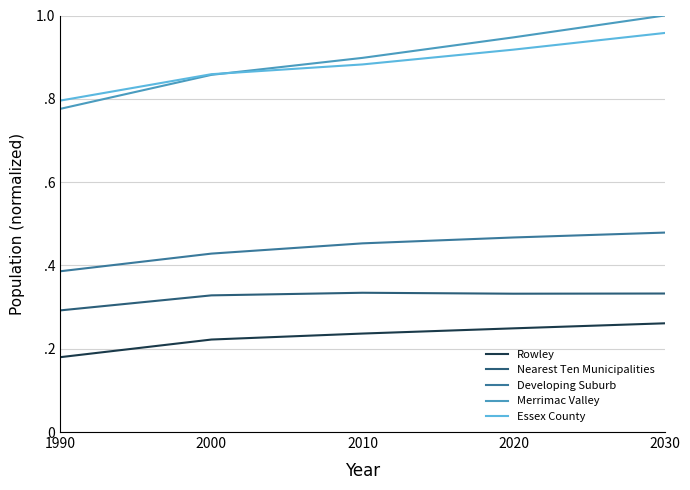

Rank the categories by Merrimac Valley value from lowest to highest.

1990, 2000, 2010, 2020, 2030